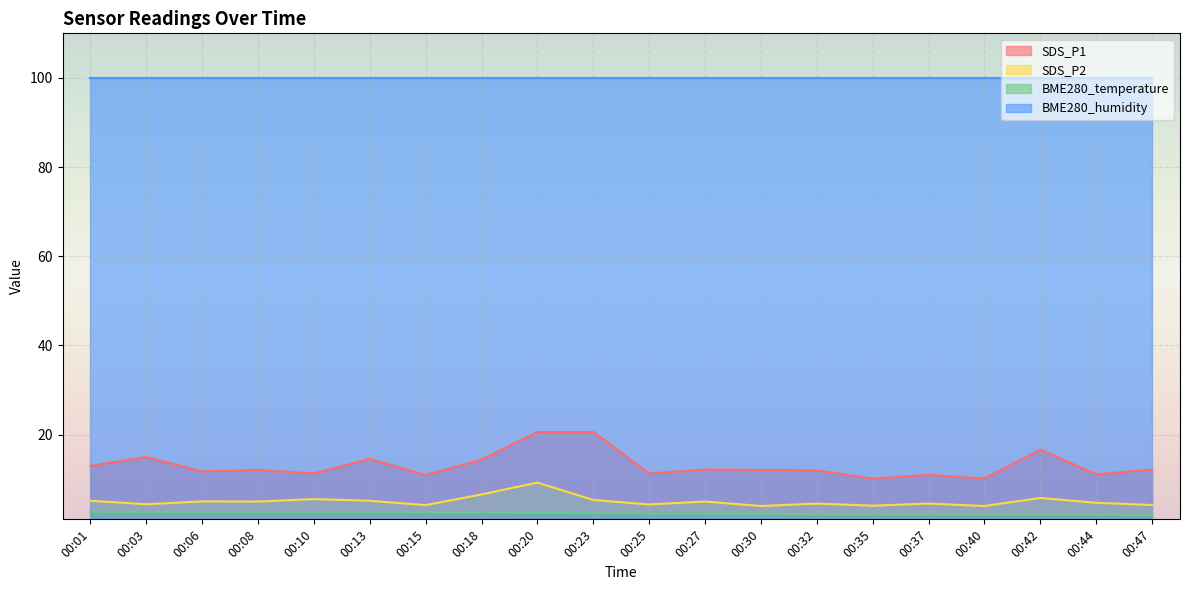

True or false: SDS_P2 and BME280_temperature intersect in this chart.

False